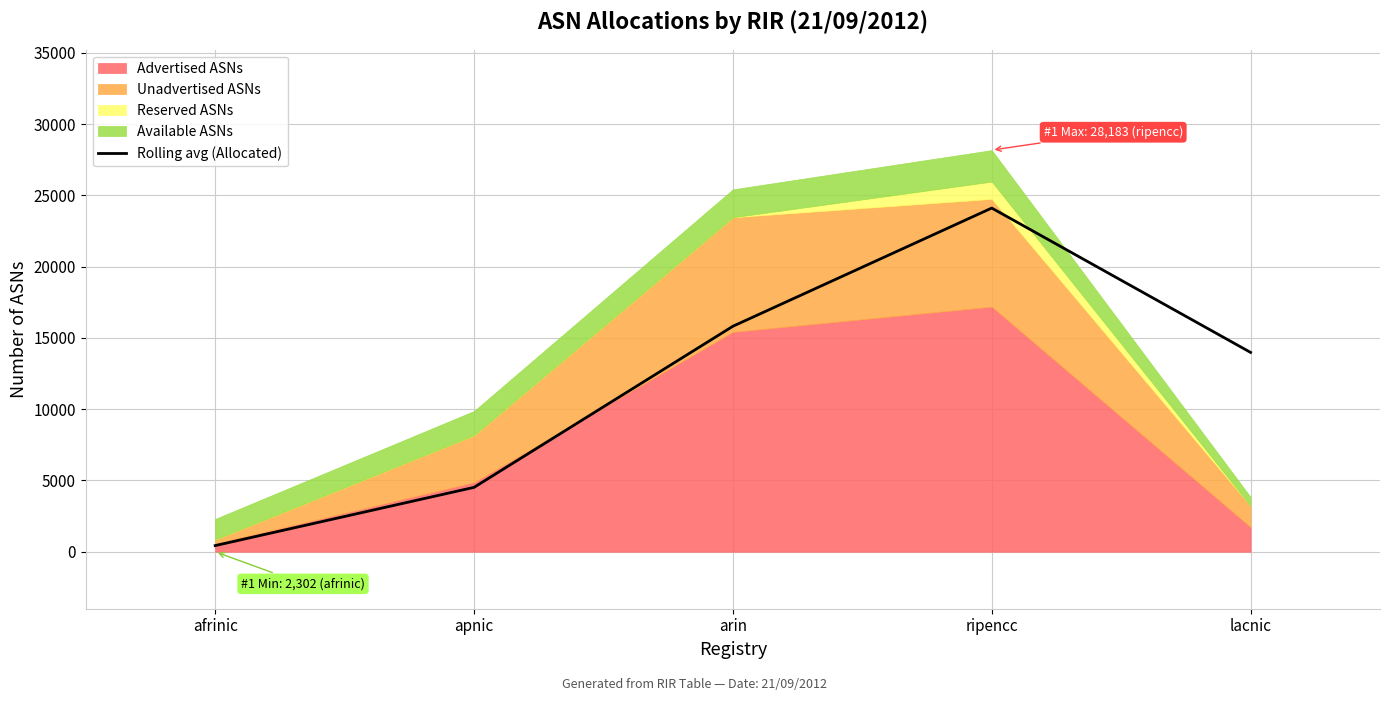

List the labels in order of value, smallest first.

afrinic, apnic, lacnic, arin, ripencc